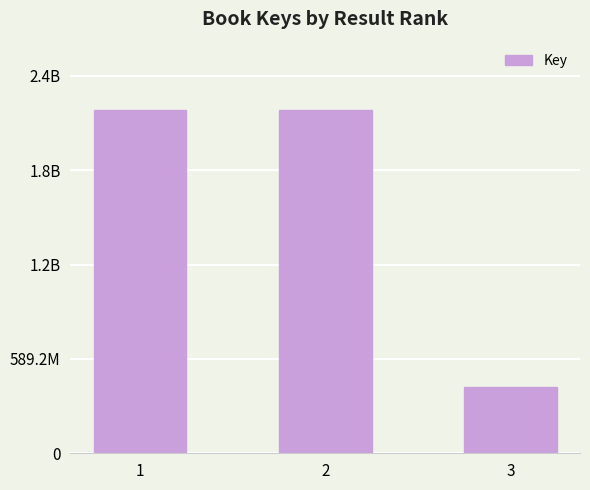

Does the chart contain any negative values?

No